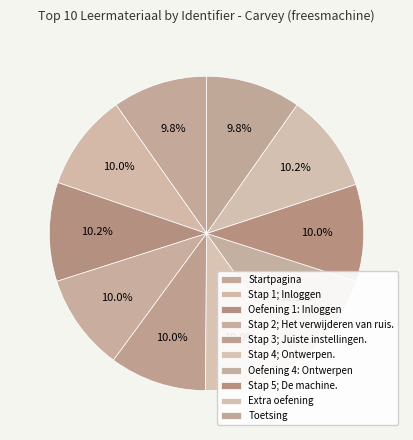

The Toetsing slice represents 20% of the pie. True or false?

False